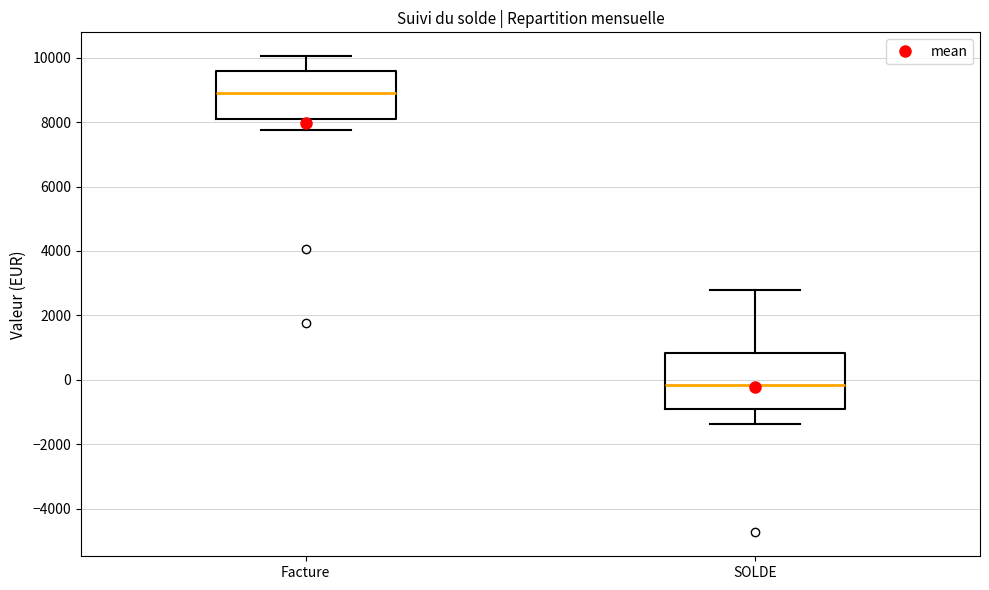

Reading left to right, transcribe this box plot: for each box, give where its median line is, the range the box spans, and where its two whiskers end, as read against the y-axis. The values are not printed on the chart, so give them approximately, as read against the axis.

Facture: median 8800, box 8000 to 9600, whiskers 7800 to 10000
SOLDE: median -200, box -1000 to 800, whiskers -1400 to 2800